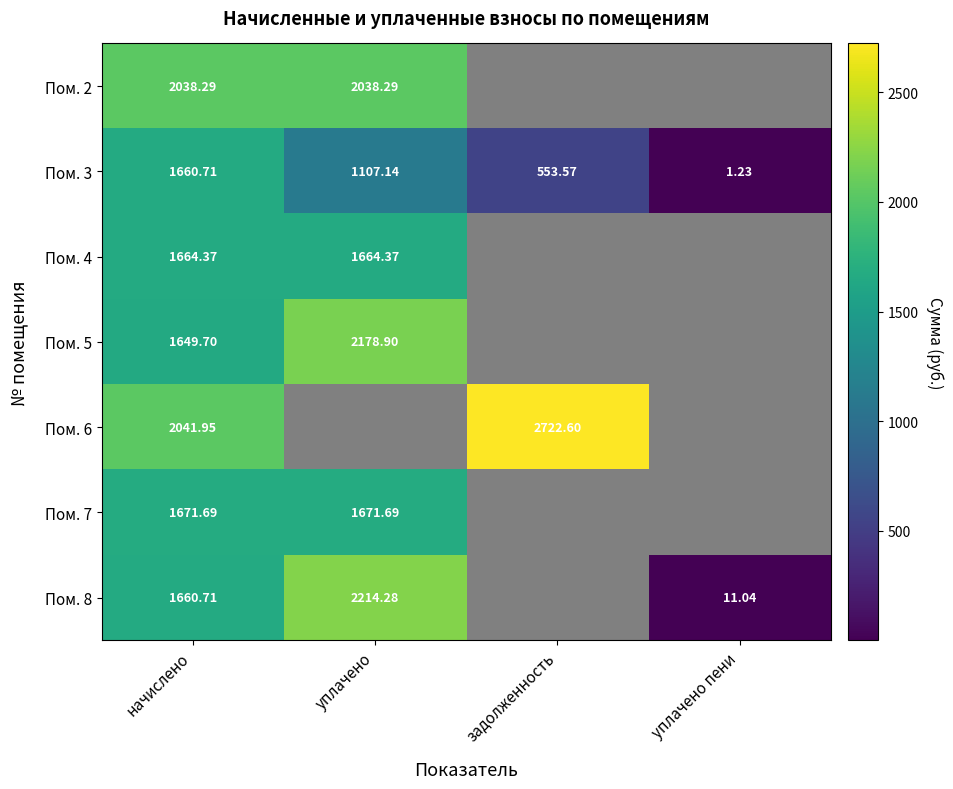

Where is Пом. 3 nearest to the value 830?

задолженность